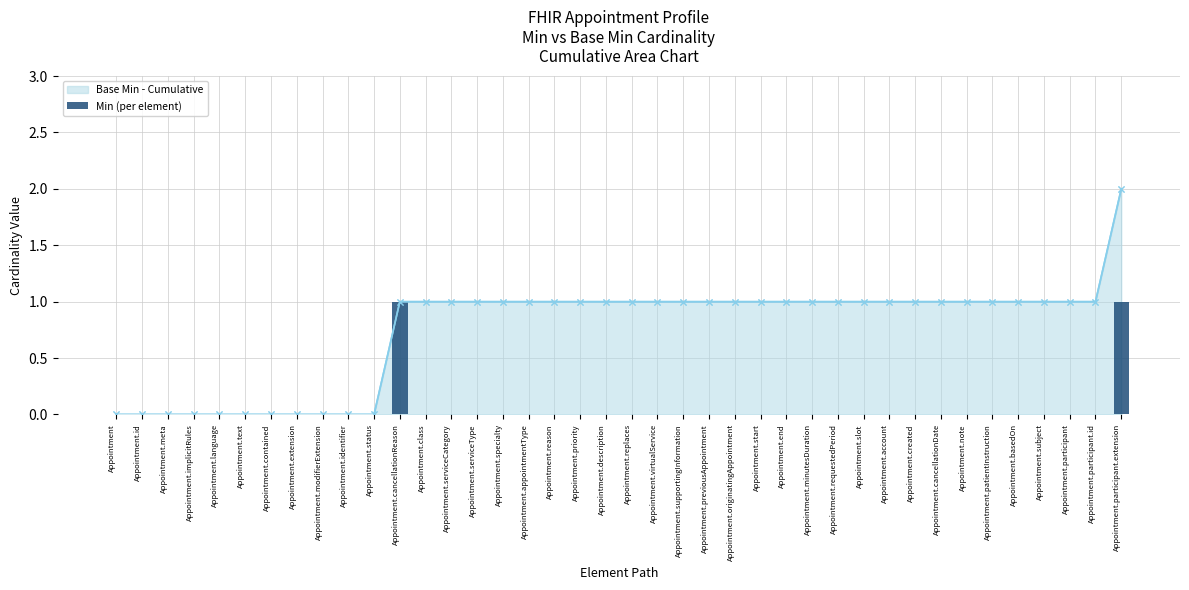

Is it true that Base Min - Cumulative equals -1 at Appointment.text?

False